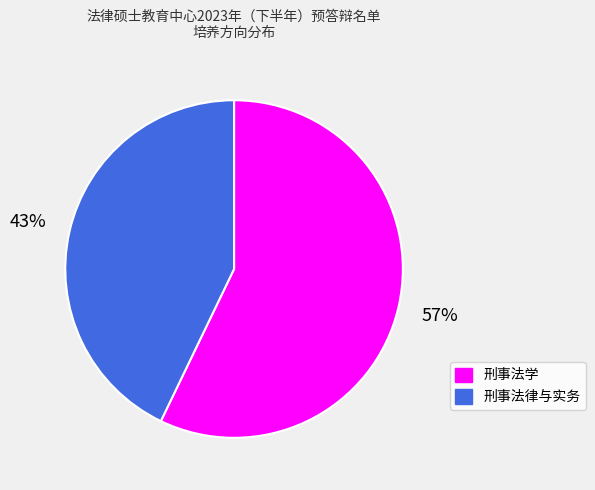

Count the number of slices in the pie.

2